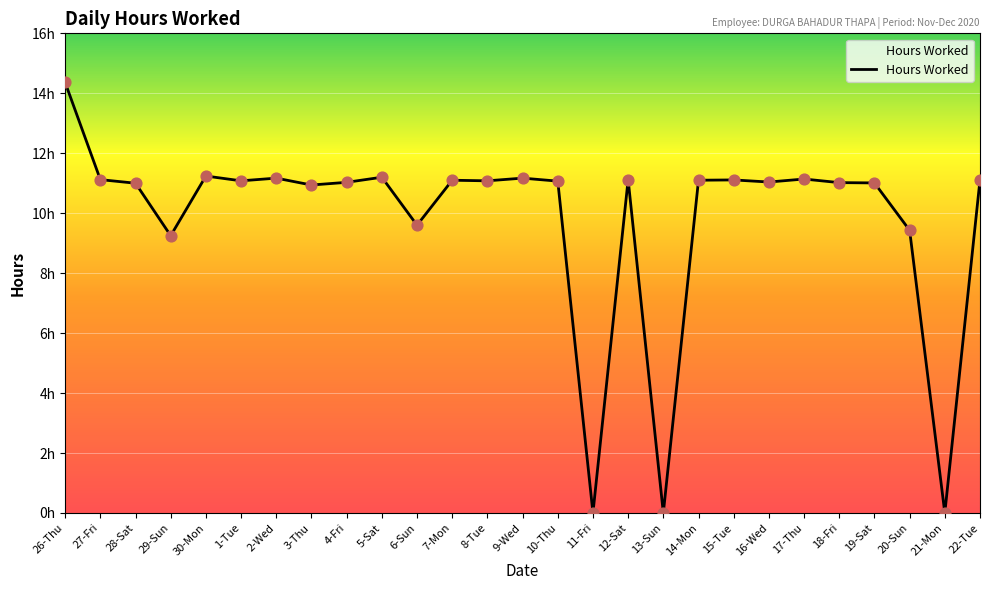

Between 9-Wed and 6-Sun, which is larger?

9-Wed